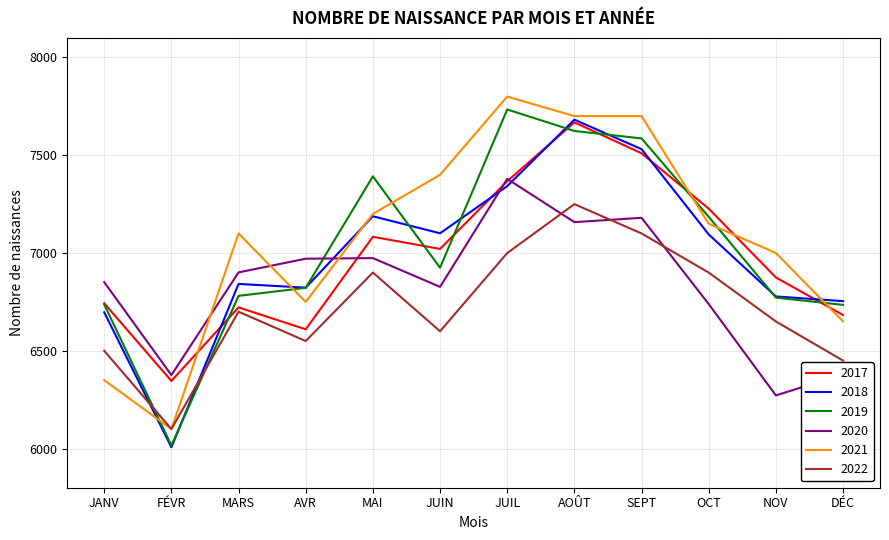

Which series has the largest total across all categories?

2021